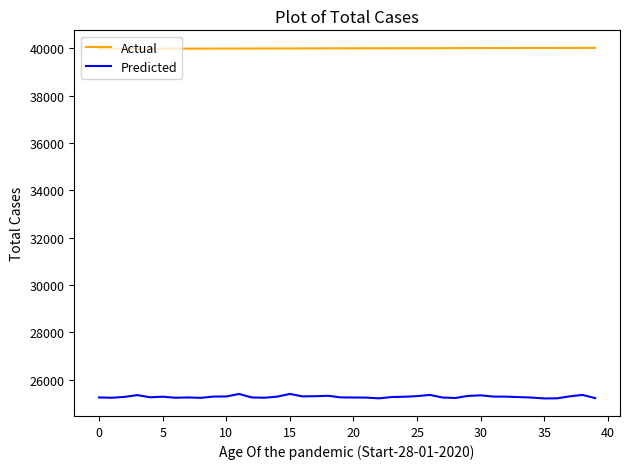

Rank the series by their average value, from lowest to highest.

Predicted, Actual